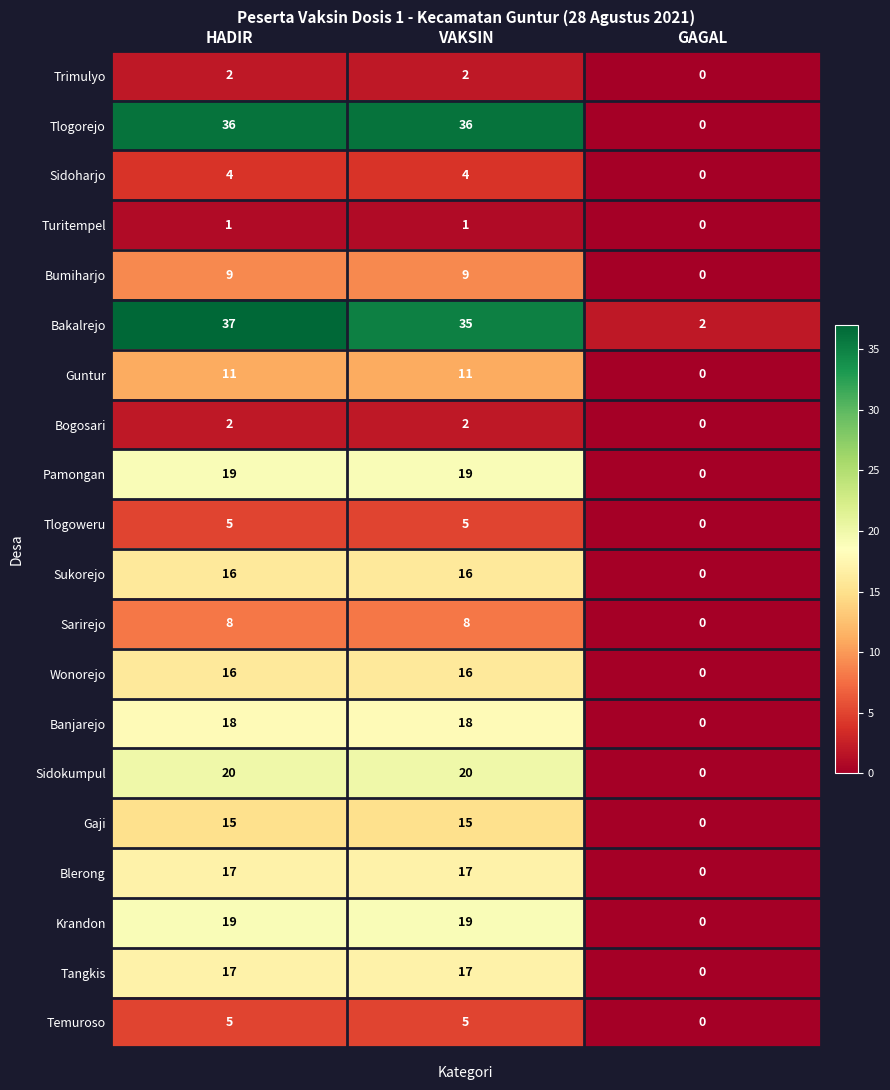

What is the difference between the highest and lowest values at HADIR?

36